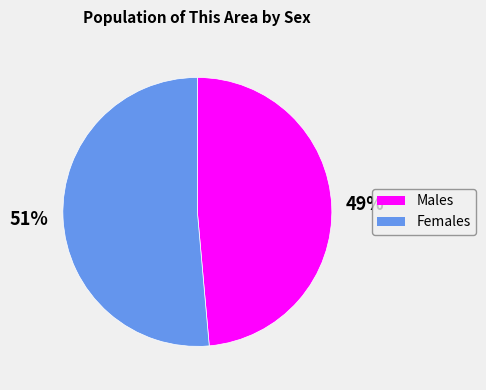

Is there a majority slice in this chart?

Yes